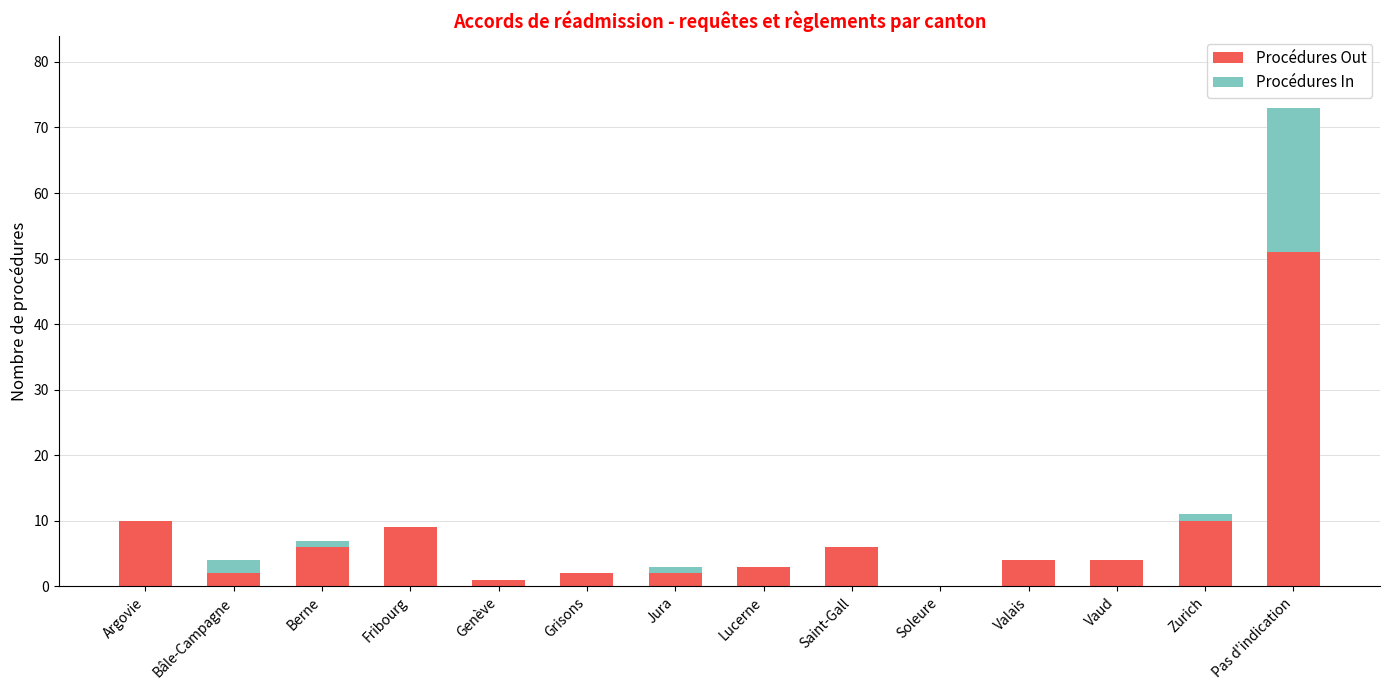

Are the bars horizontal?

No